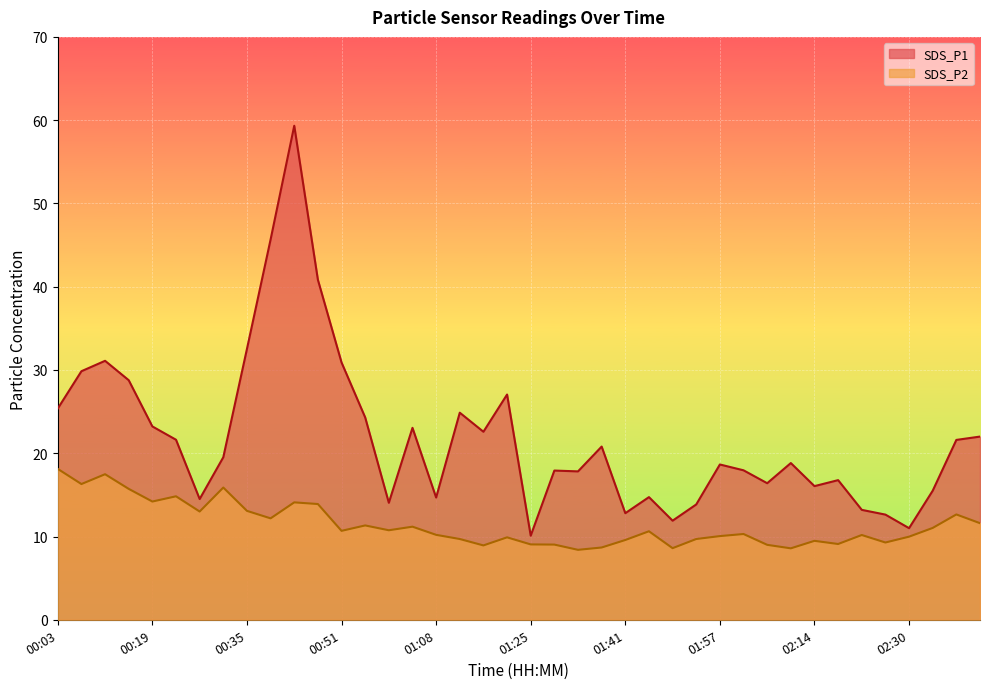

Is the value of SDS_P2 at 00:47 greater than the value of SDS_P1 at 00:03?

No